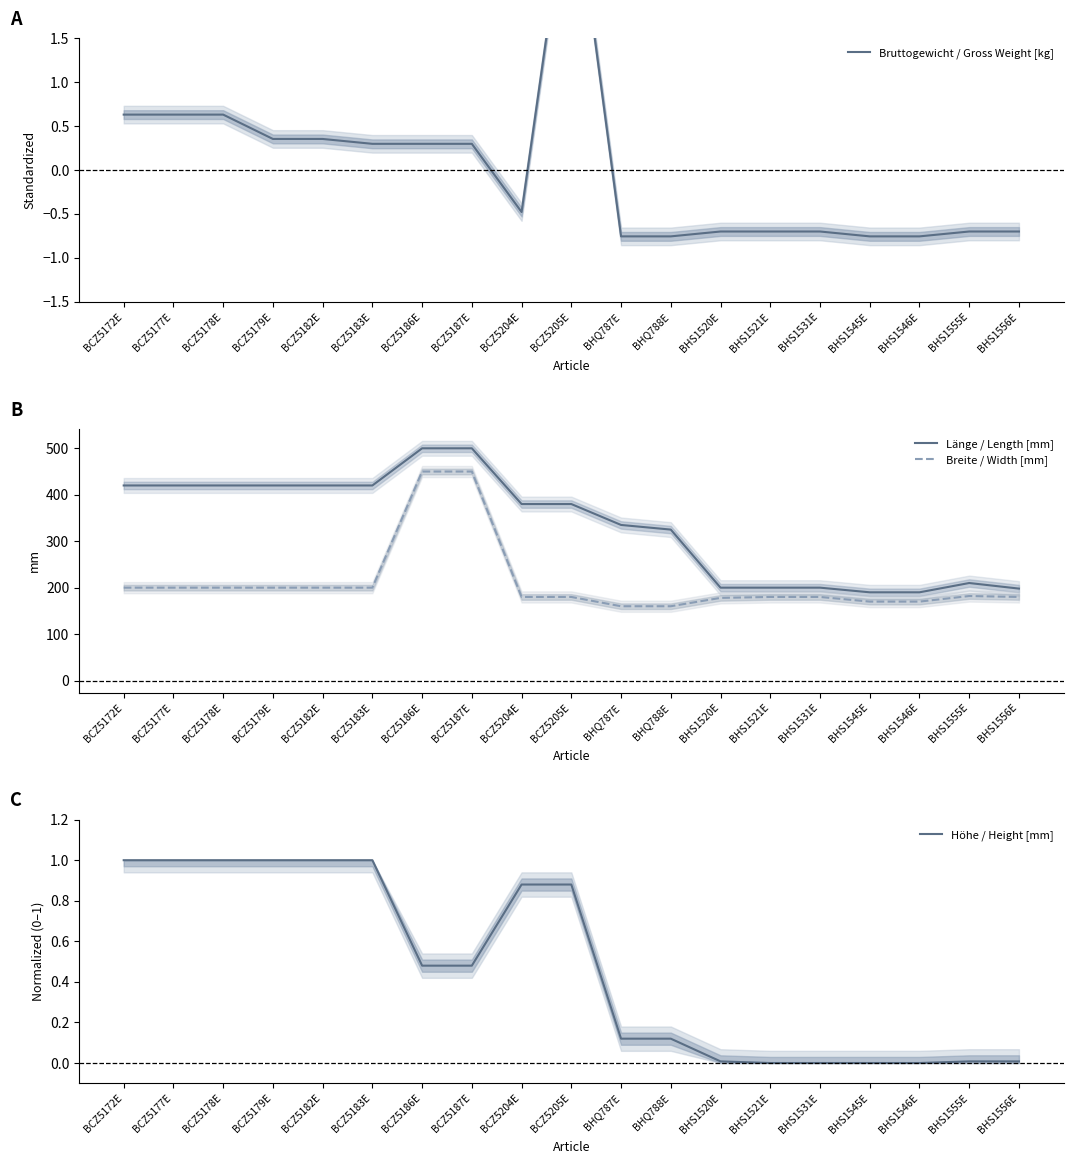

Is the value of Bruttogewicht / Gross Weight [kg] at BHS1556E greater than the value of Länge / Length [mm] at BCZ5187E?

No